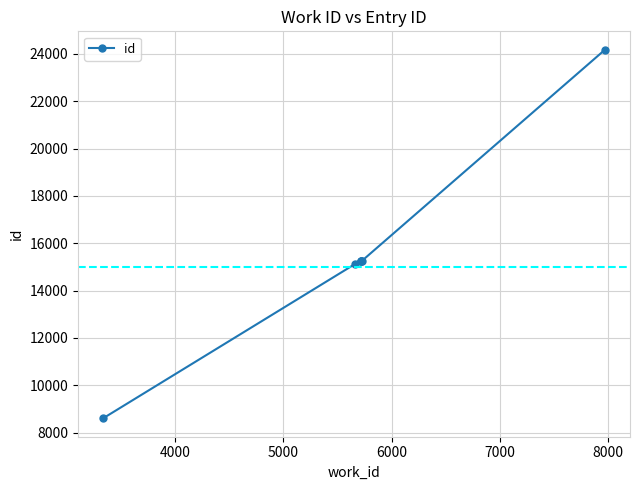

True or false: there are more than 2 points higher than both neighbors.

False